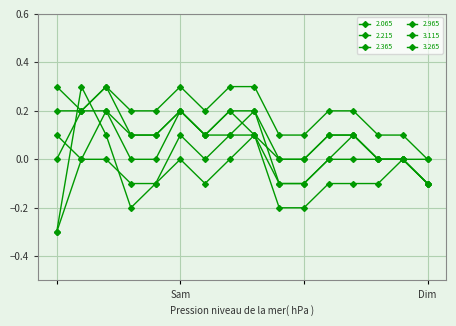

How many interior local peaks does the 2.965 series have?

2